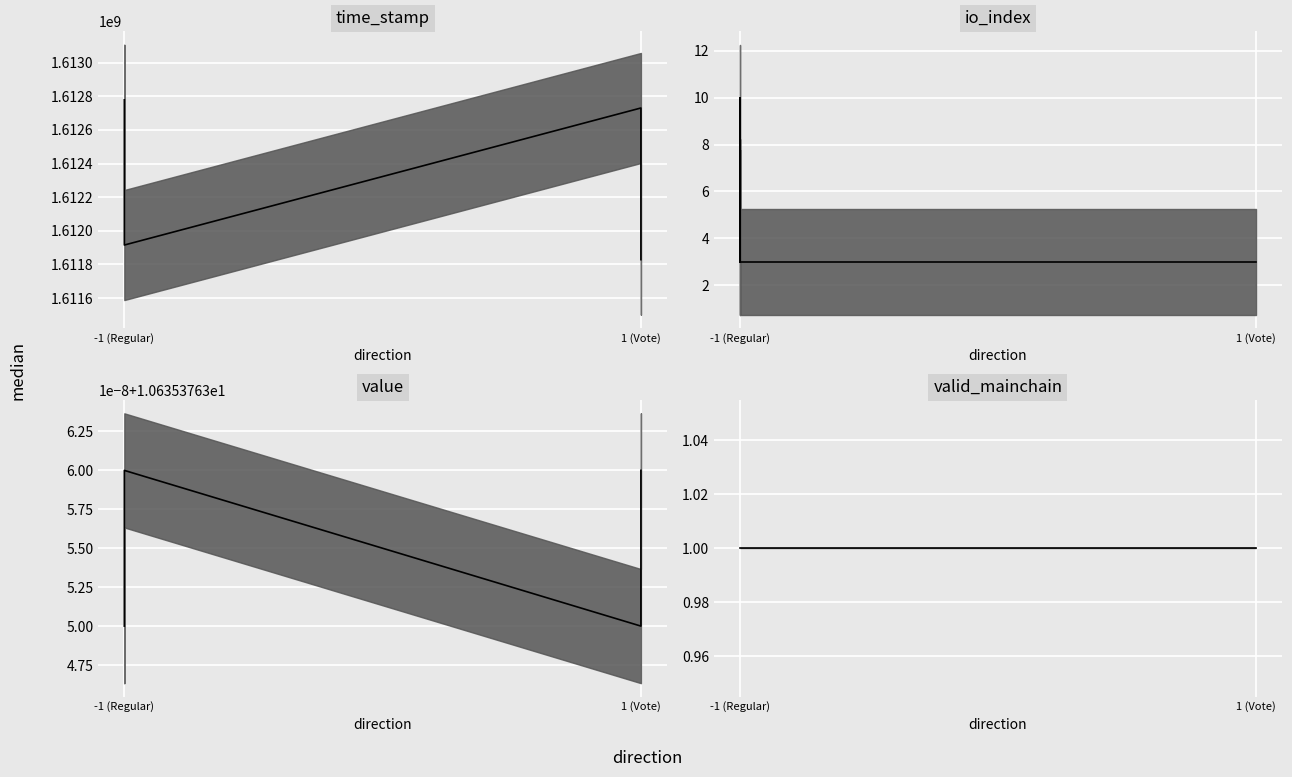

Where is valid_mainchain_median nearest to the value 1?

-1 (Regular)